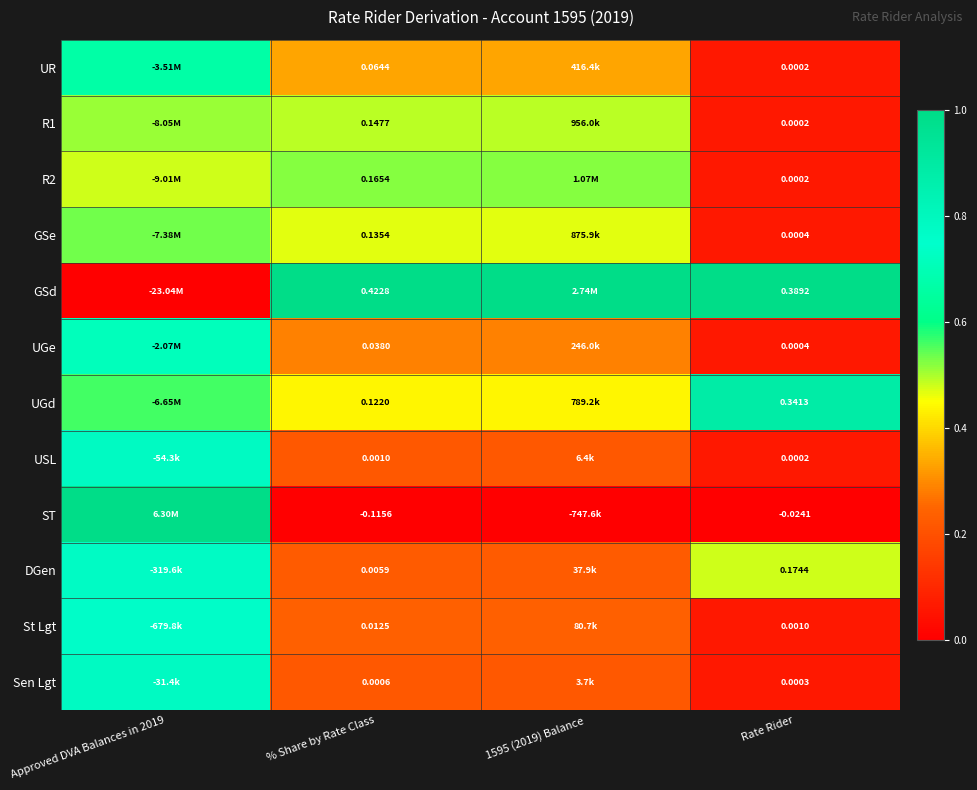

Rank the series by their maximum value, from lowest to highest.

R1, R2, GSe, UR, UGe, St Lgt, DGen, USL, Sen Lgt, UGd, GSd, ST